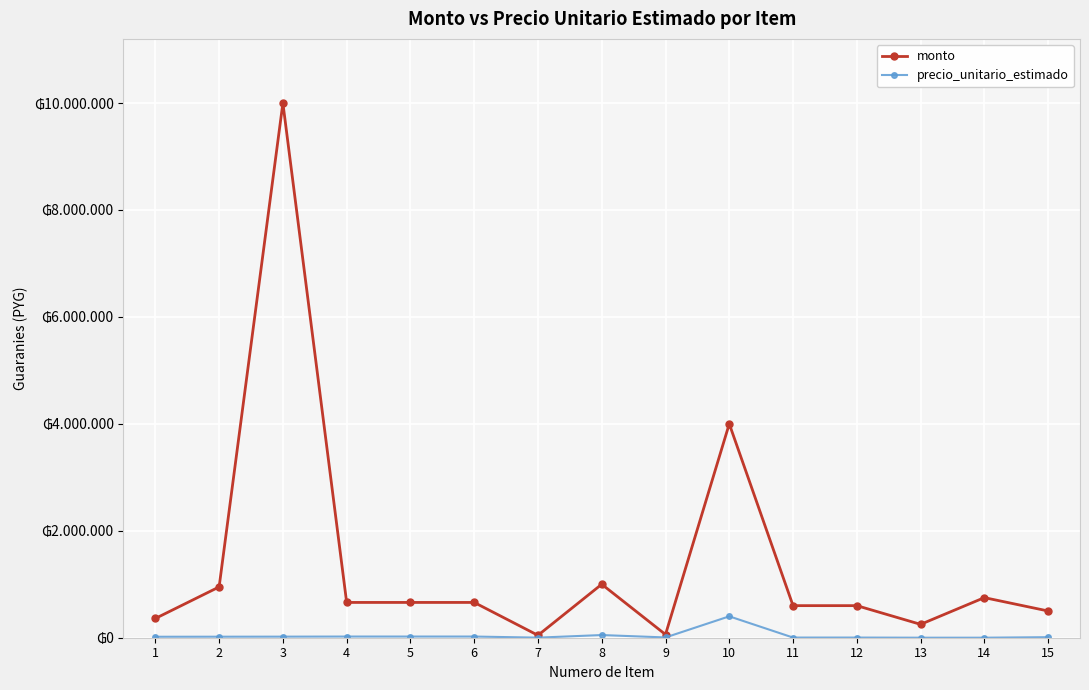

The value of precio_unitario_estimado at 10 is 545983. True or false?

False